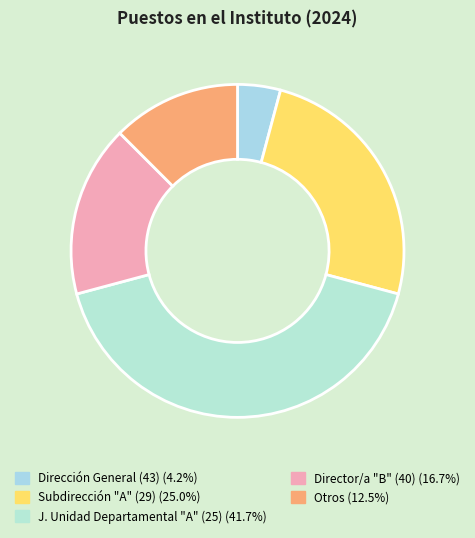

How many segments does this pie chart have?

5